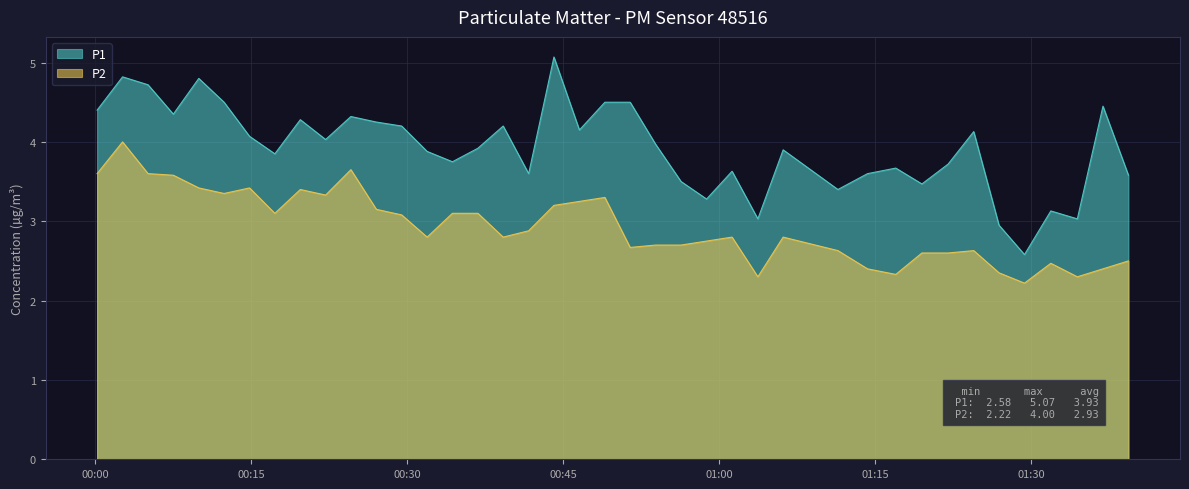

Reading right to left, extract all data points from this chart.

P1: 3.6	4.5	3.0	3.1	2.6	3.0	4.1	3.7	3.5	3.7	3.6	3.4	3.9	3.0	3.6	3.3	3.5	4.0	4.5	4.5	4.2	5.1	3.6	4.2	3.9	3.8	3.9	4.2	4.2	4.3	4.0	4.3	3.9	4.1	4.5	4.8	4.3	4.7	4.8	4.4
P2: 2.5	2.4	2.3	2.5	2.2	2.4	2.6	2.6	2.6	2.3	2.4	2.6	2.8	2.3	2.8	2.8	2.7	2.7	2.7	3.3	3.2	3.2	2.9	2.8	3.1	3.1	2.8	3.1	3.1	3.6	3.3	3.4	3.1	3.4	3.4	3.4	3.6	3.6	4.0	3.6